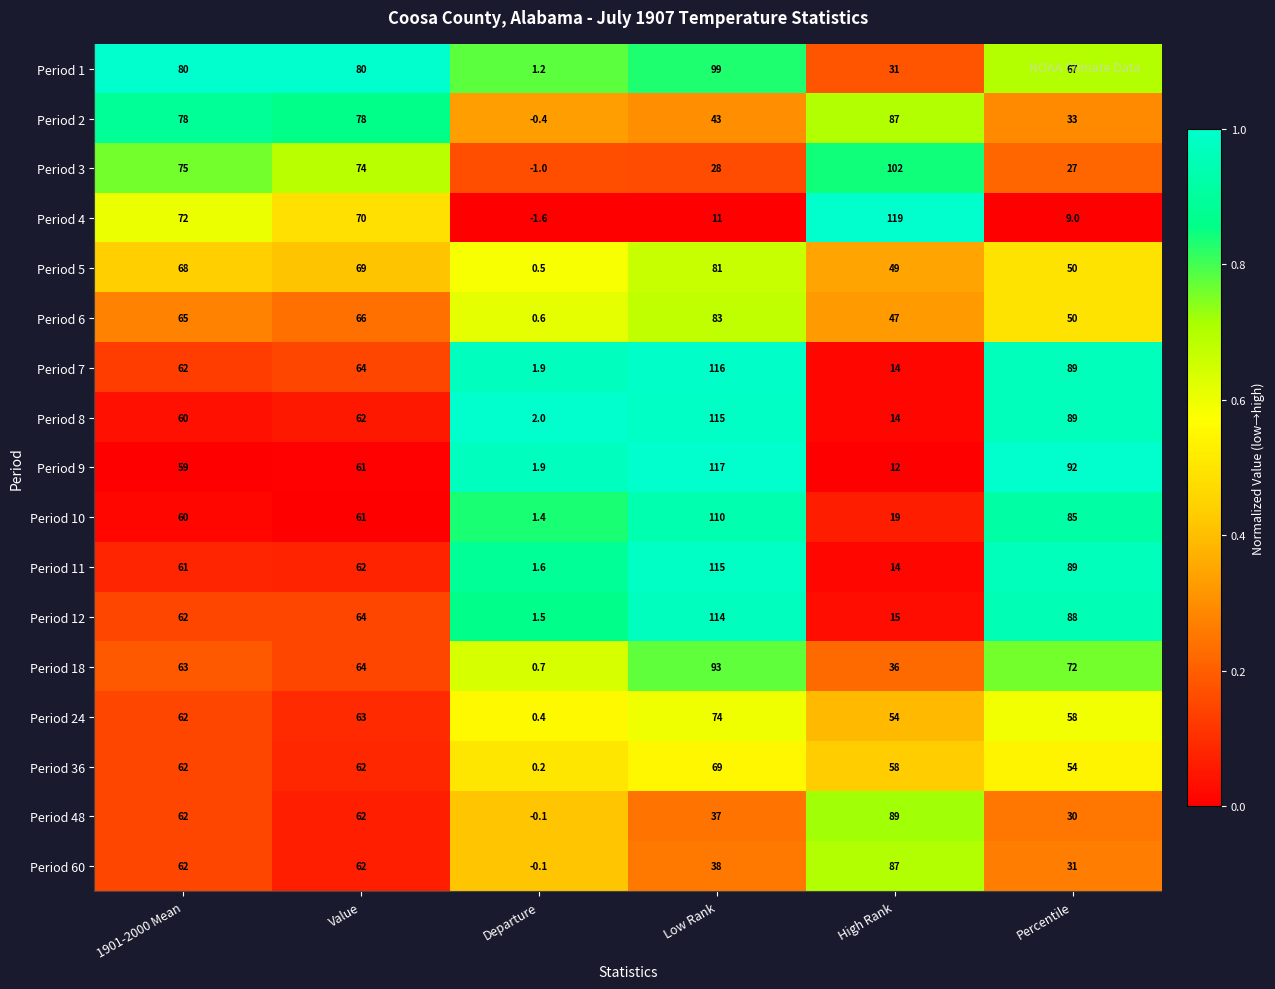

What is the greatest value displayed?

119.0